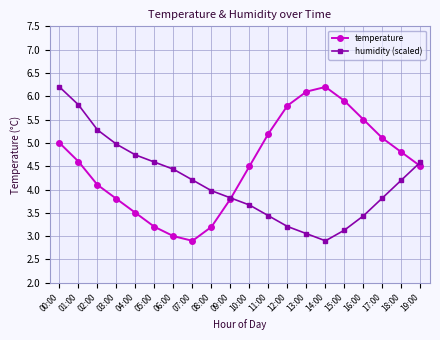

At which category does humidity (scaled) reach its first local valley?

14:00